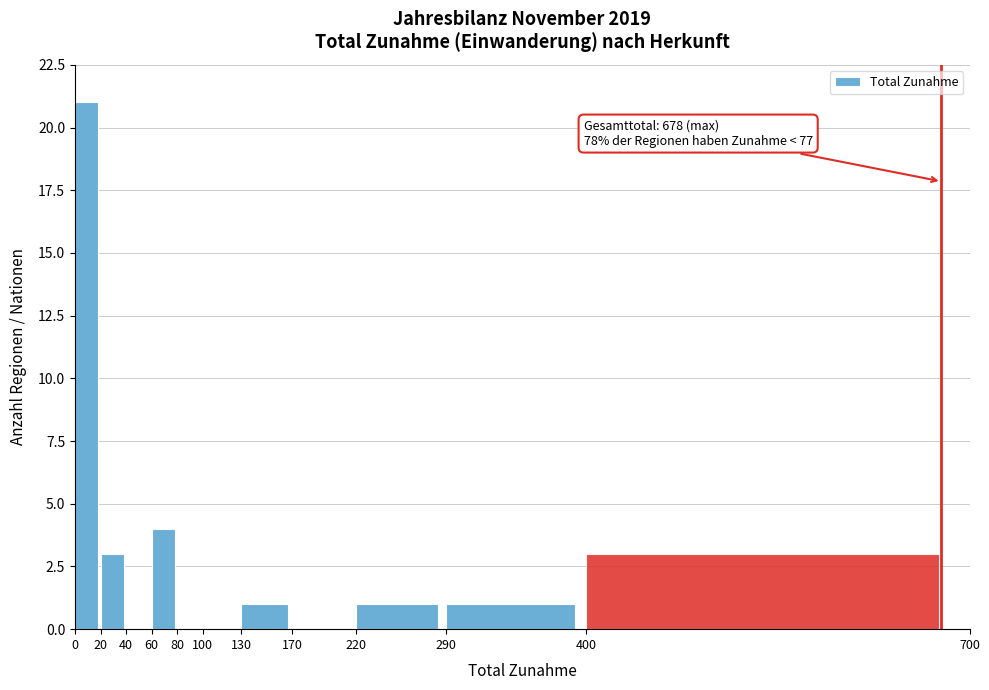

Reading left to right, what are all the values shown in this chart?

0=21	20=3	40=0	60=4	80=0	100=0	130=1	170=0	220=1	290=1	400=3